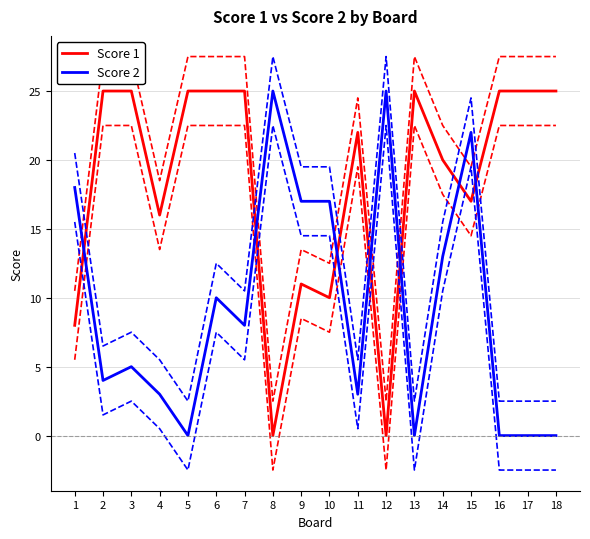

Which label corresponds to the smallest value in the chart?

8